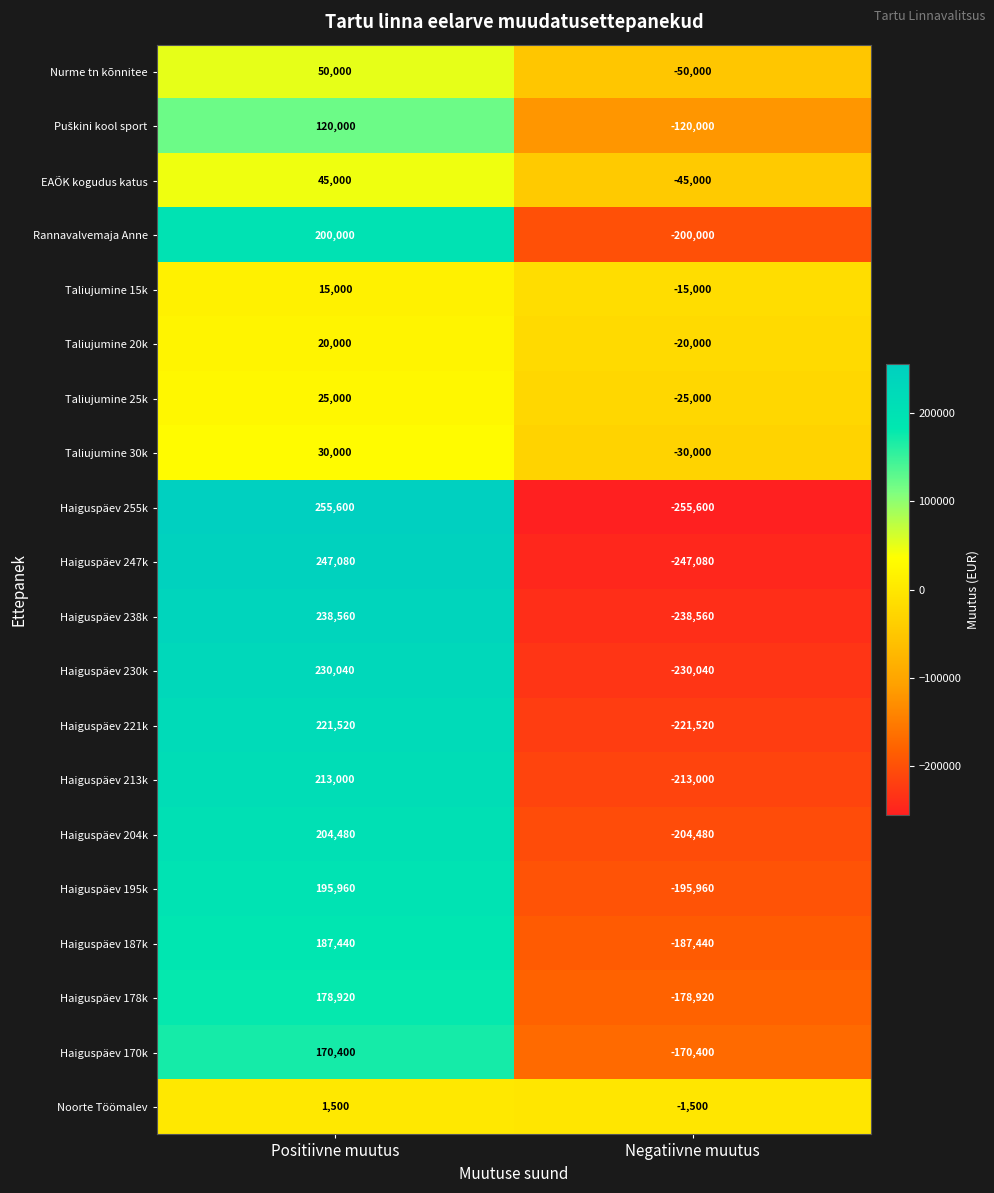

What is the total value across all series at Negatiivne muutus?

-2849500